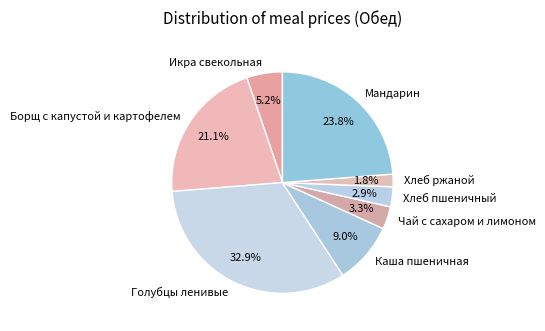

Is there a majority slice in this chart?

No